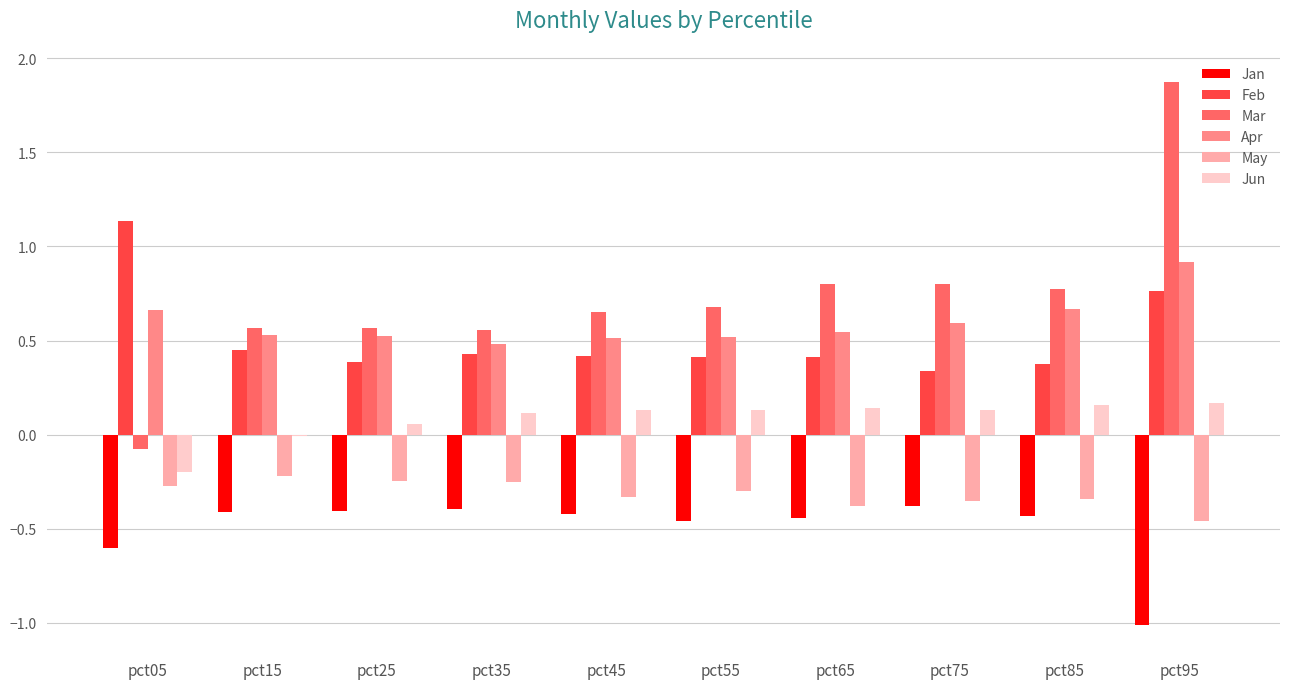

Is the value of Mar at pct85 greater than the value of Feb at pct45?

Yes